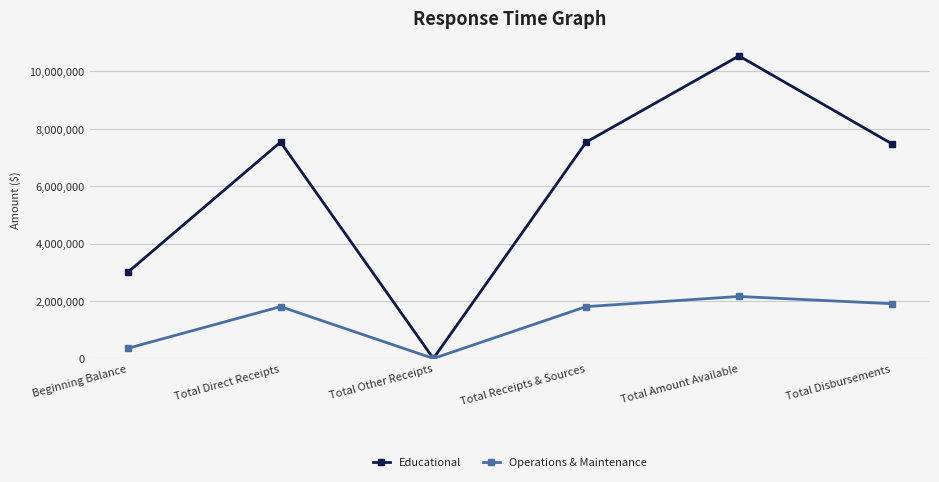

At which category is the sum across all series the highest?

Total Amount Available